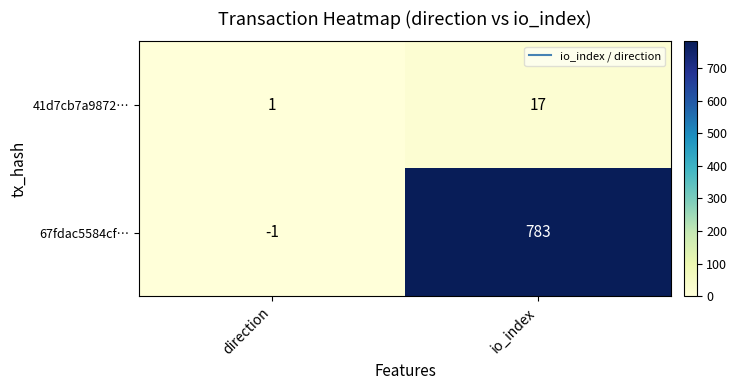

Reading right to left, list all the values displayed in this chart.

41d7cb7a9872…: io_index=17	direction=1
67fdac5584cf…: io_index=783	direction=-1